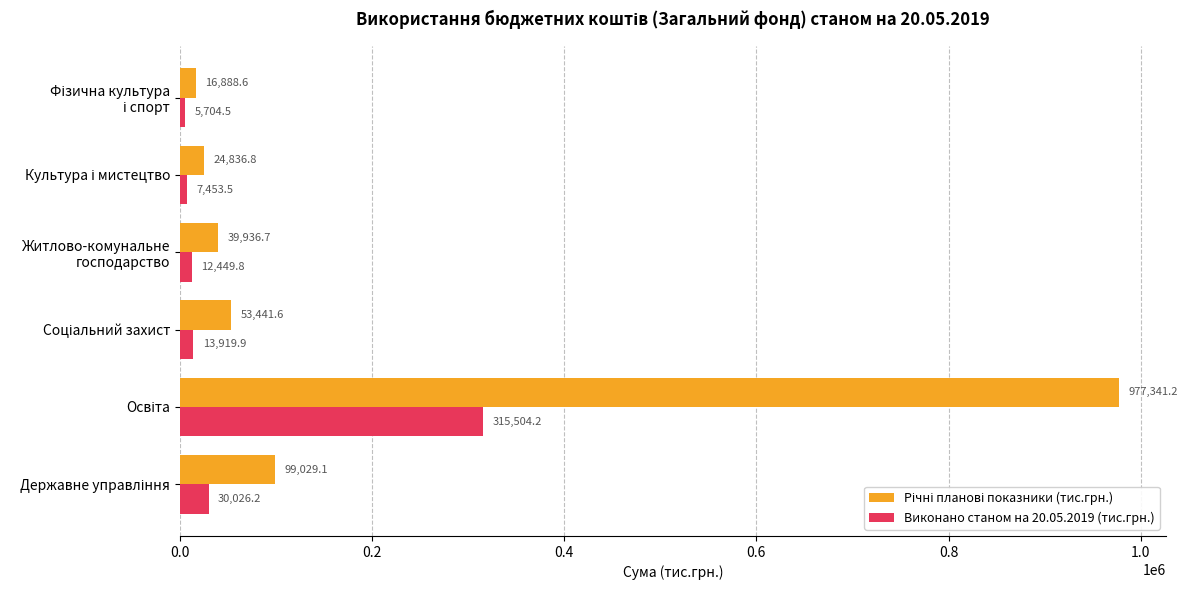

What is the minimum value for Виконано станом на 20.05.2019 (тис.грн.)?

5704.5